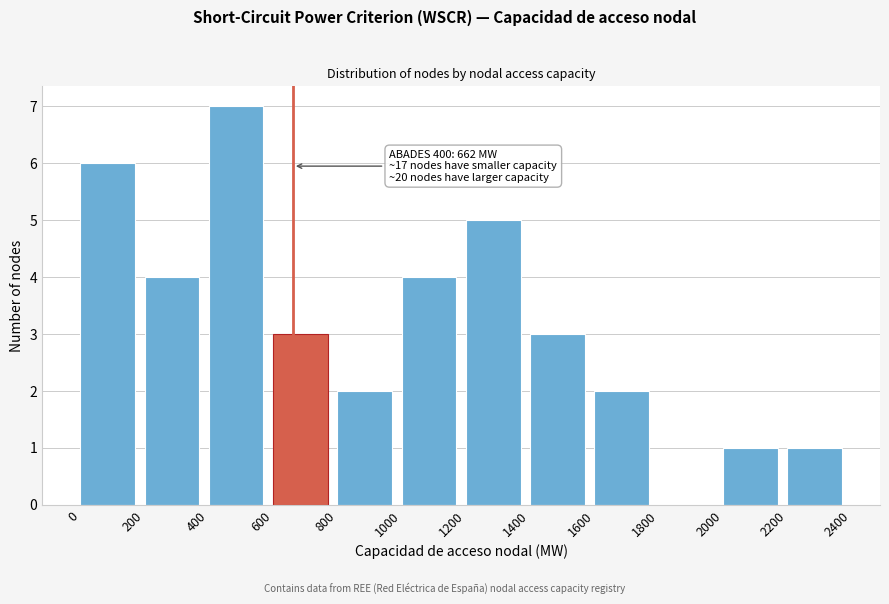

Which range on the x-axis has the tallest bar?

400 to 600